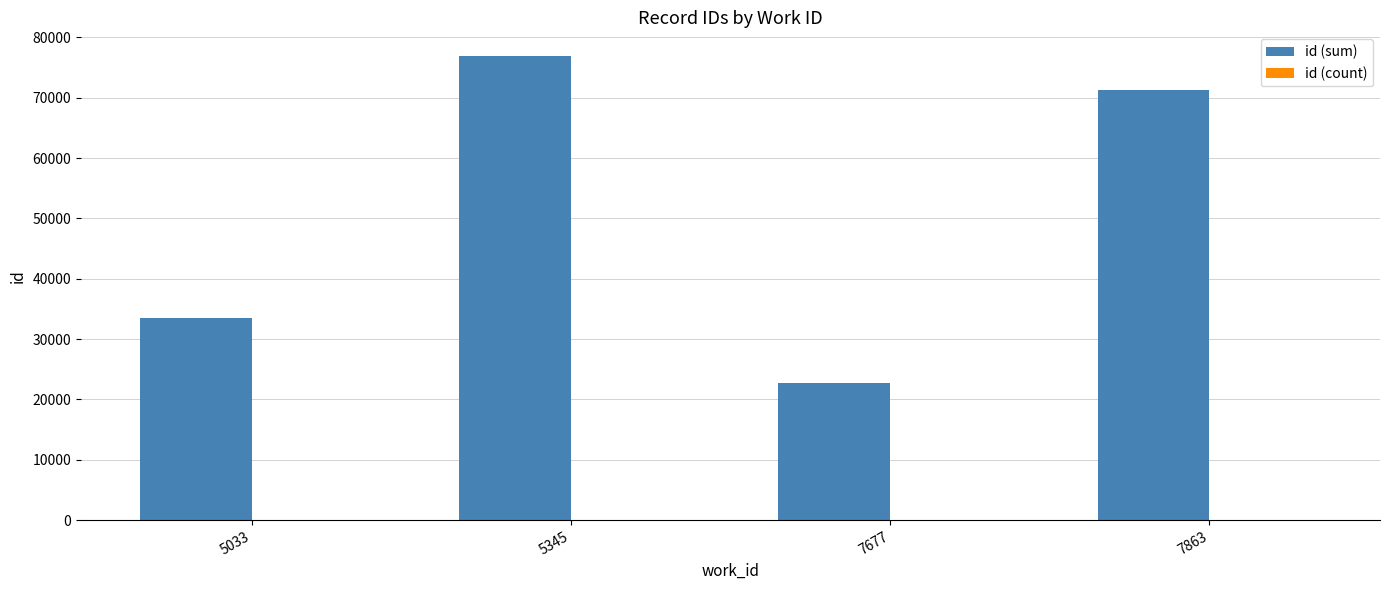

The id (sum) series shows 76974 at 5345. True or false?

True